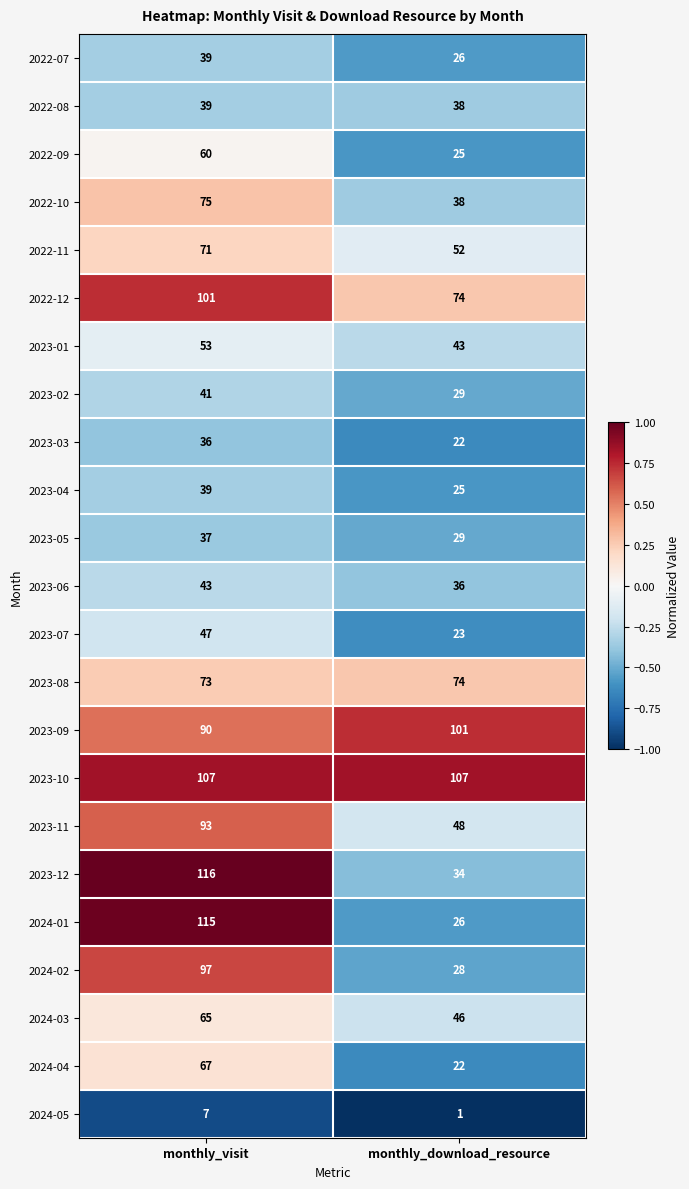

What is the minimum value for 2022-12?

74